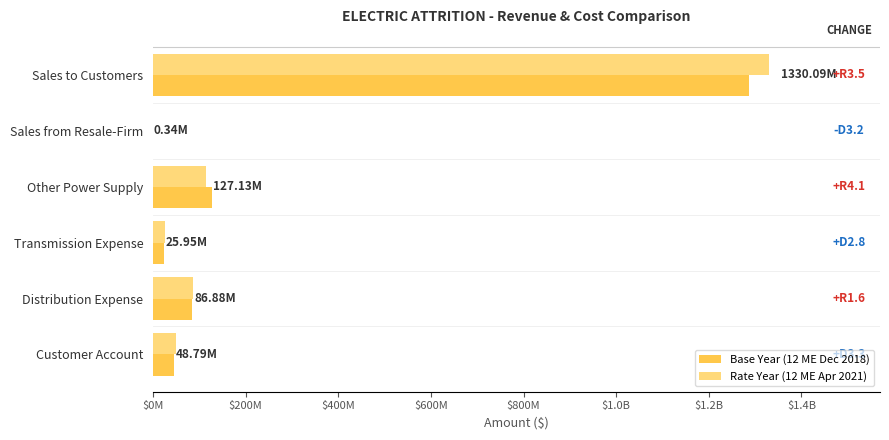

What are all the series names shown in the legend?

Base Year (12 ME Dec 2018), Rate Year (12 ME Apr 2021)